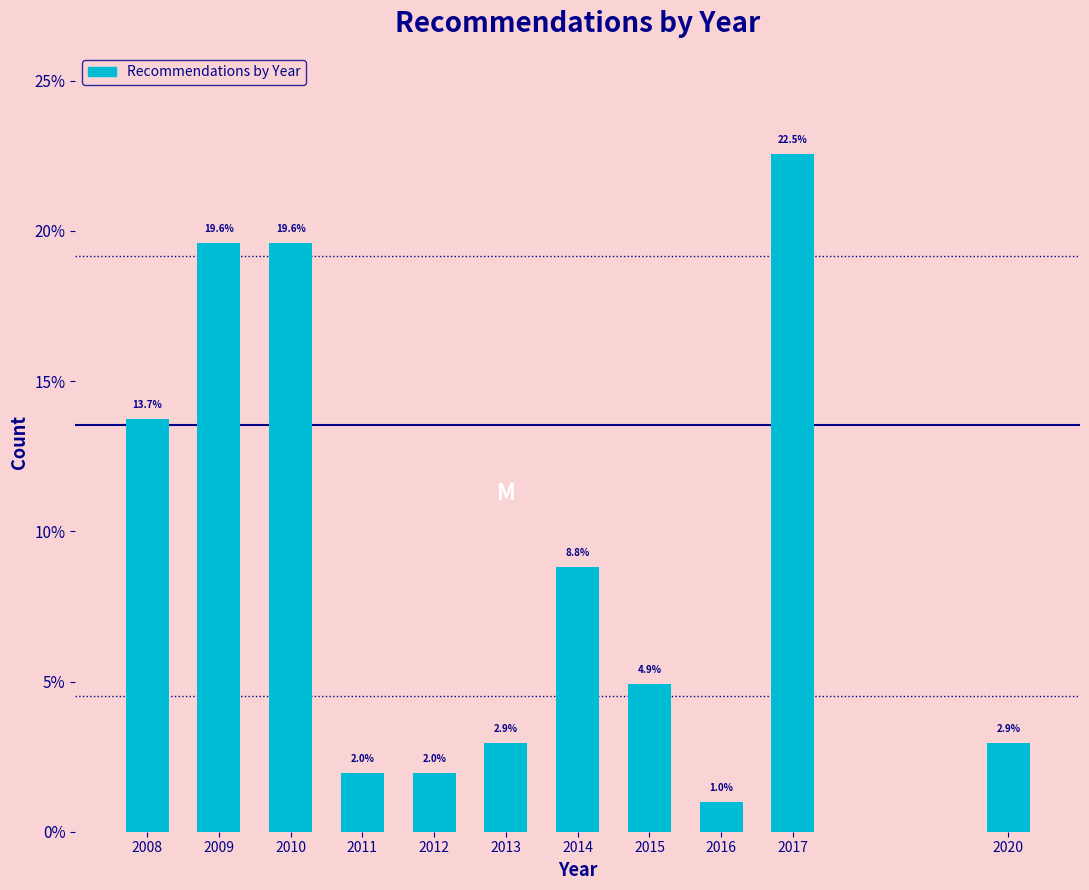

Reading left to right, list all the values displayed in this chart.

13.7	19.6	19.6	2.0	2.0	2.9	8.8	4.9	1.0	22.5	2.9